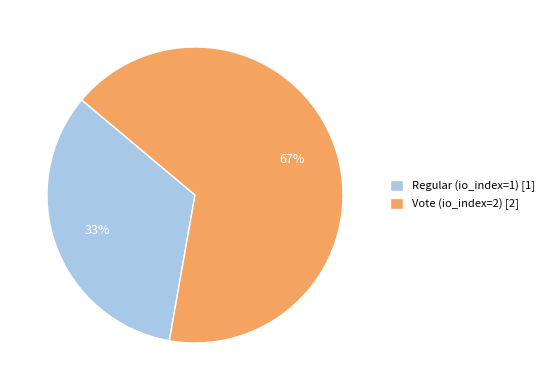

Combined, do Regular (io_index=1) [1] and Vote (io_index=2) [2] account for over 50%?

Yes